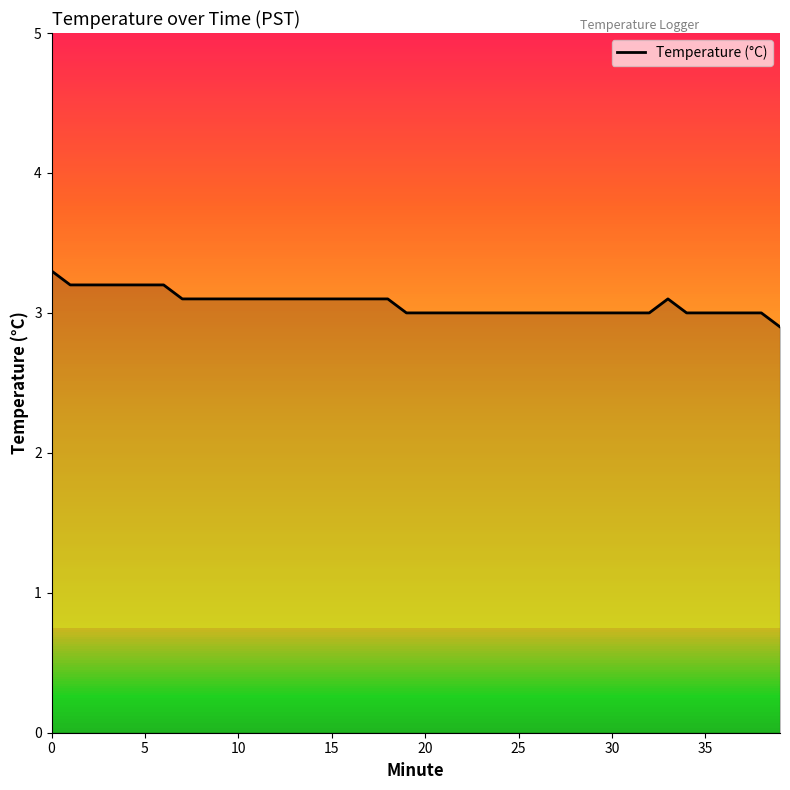

What is the difference between the maximum and minimum values?

0.4